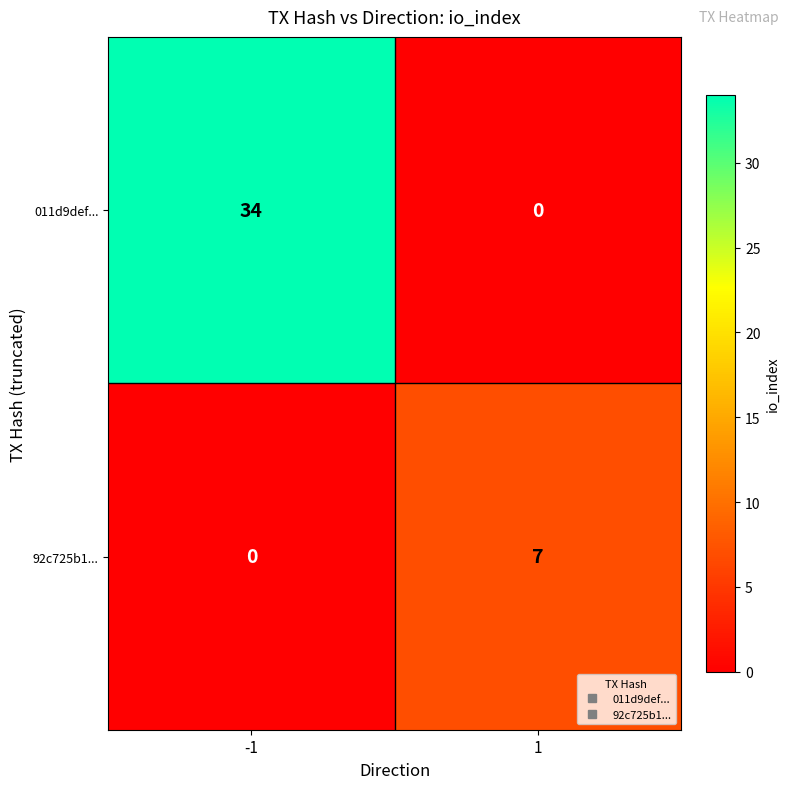

The 011d9def... series shows 57 at -1. True or false?

False